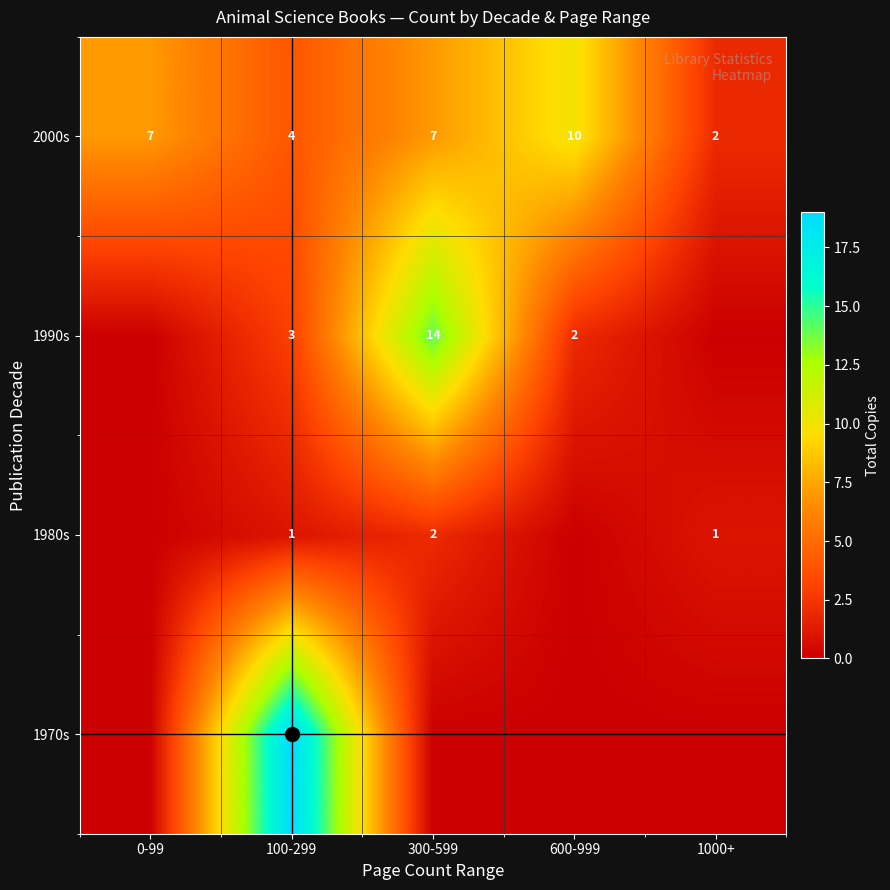

The row_1 series shows 0 at 600-999. True or false?

True